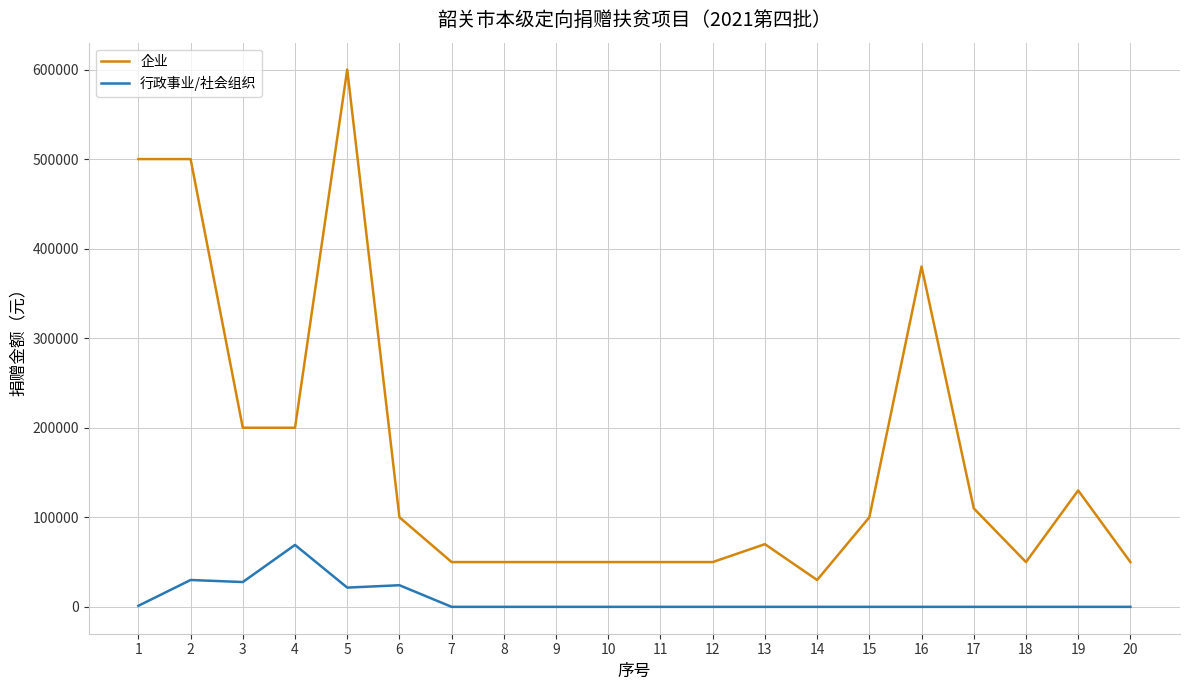

The 行政事业/社会组织 series shows 0.0 at 11. True or false?

True